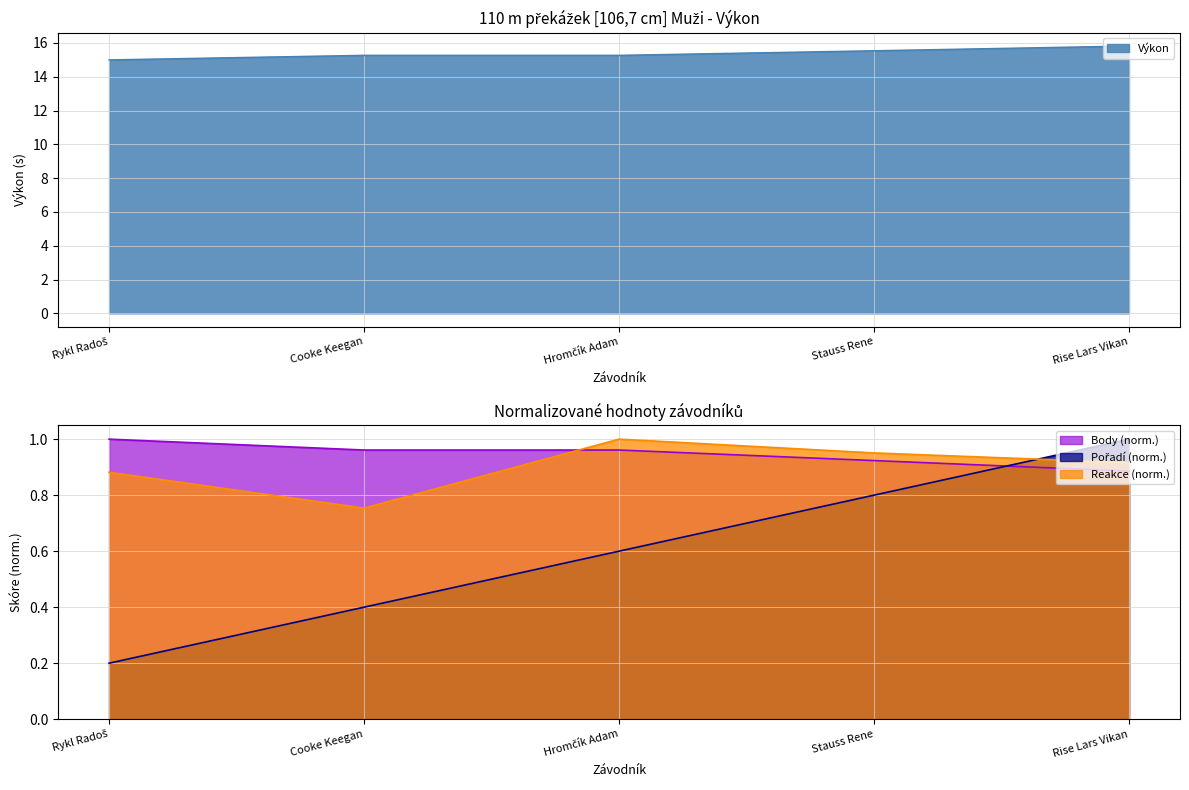

How many Body values are between 0 and 1?

5